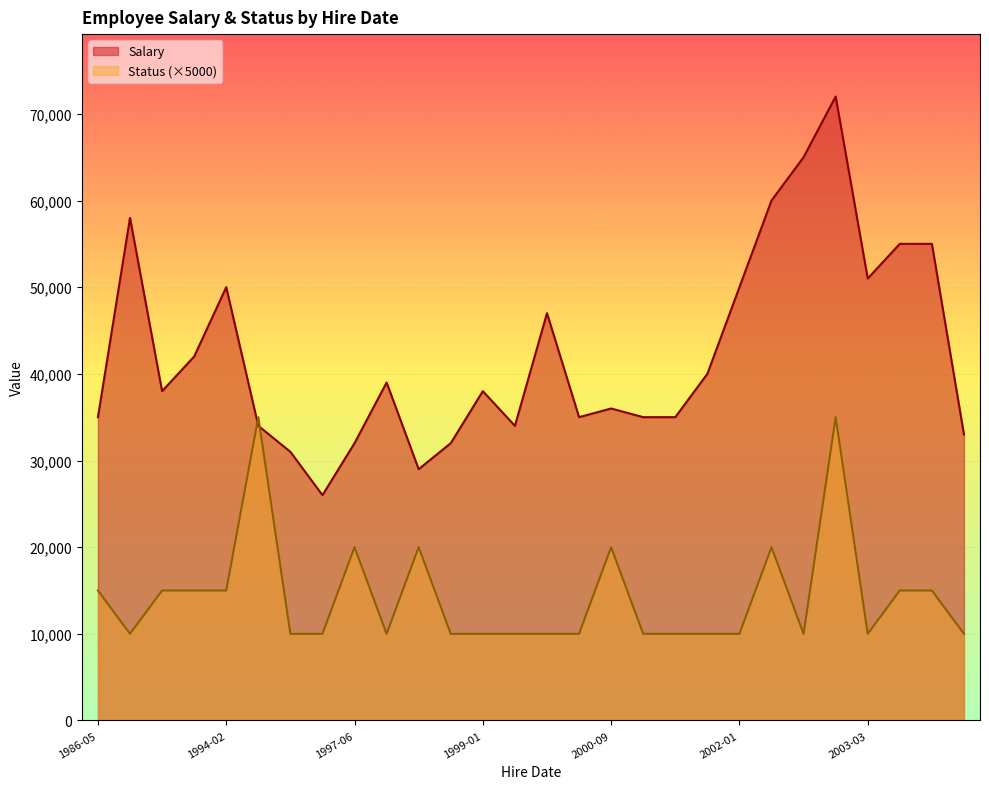

Where is Salary nearest to the value 49000?

2002-01-23